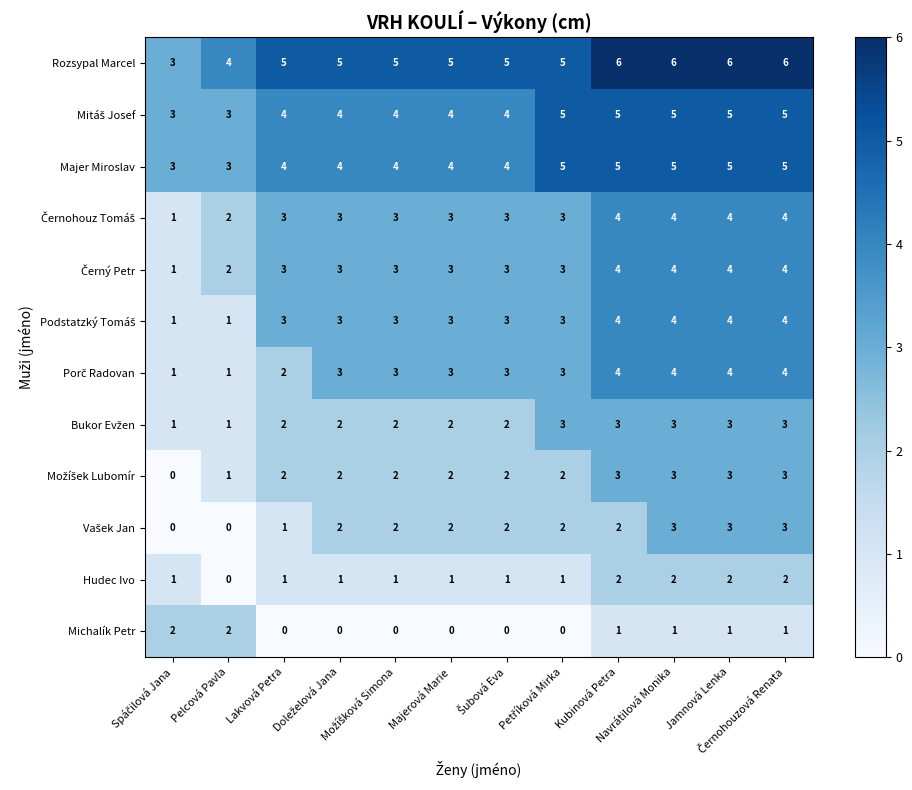

How many Majer Miroslav values are between 4 and 5?

10